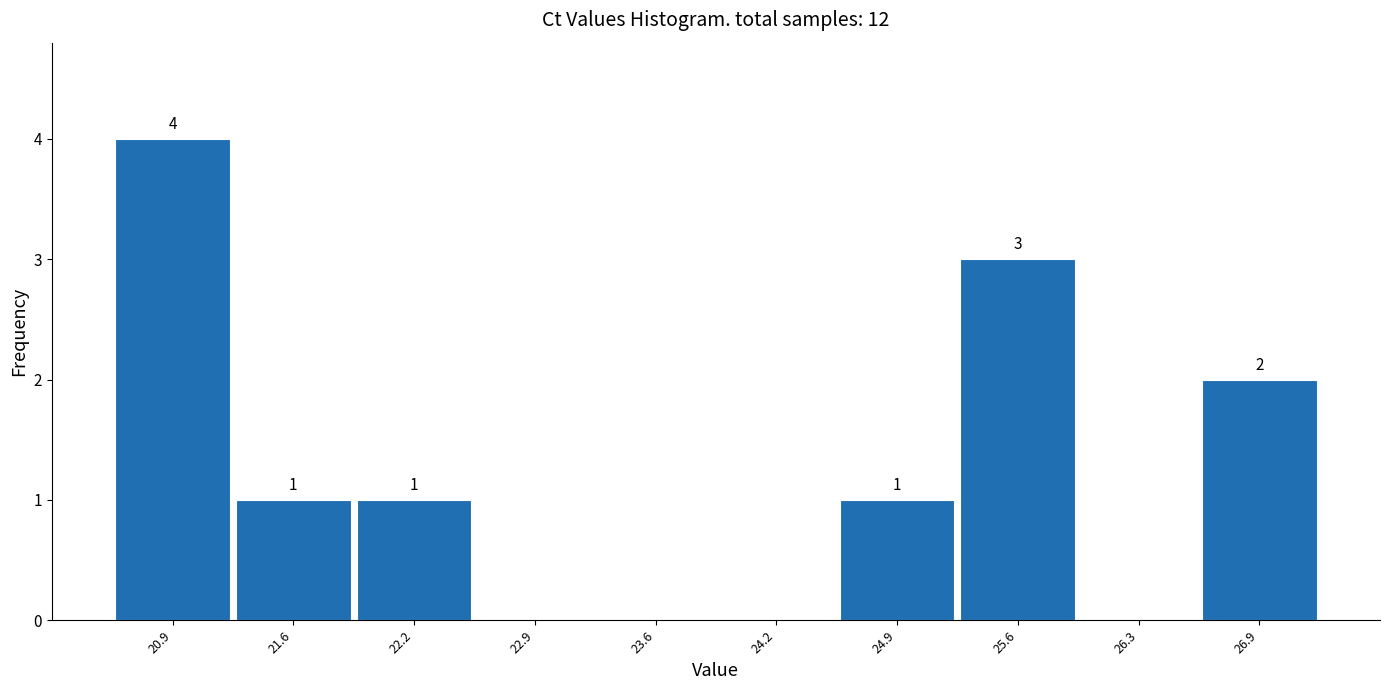

Over which range of the x-axis is the bar tallest?

20.6 to 21.2